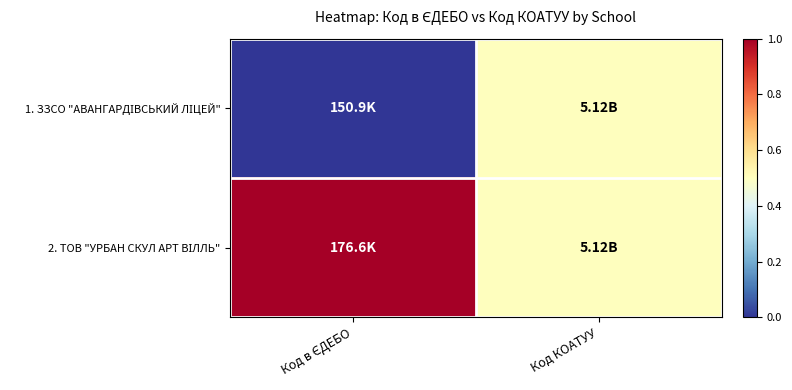

What is the difference between the highest and lowest values at Код в ЄДЕБО?

1.0